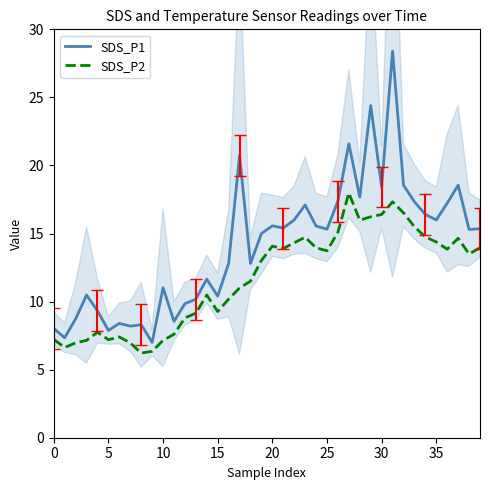

True or false: SDS_P2 and SDS_P1 intersect in this chart.

False